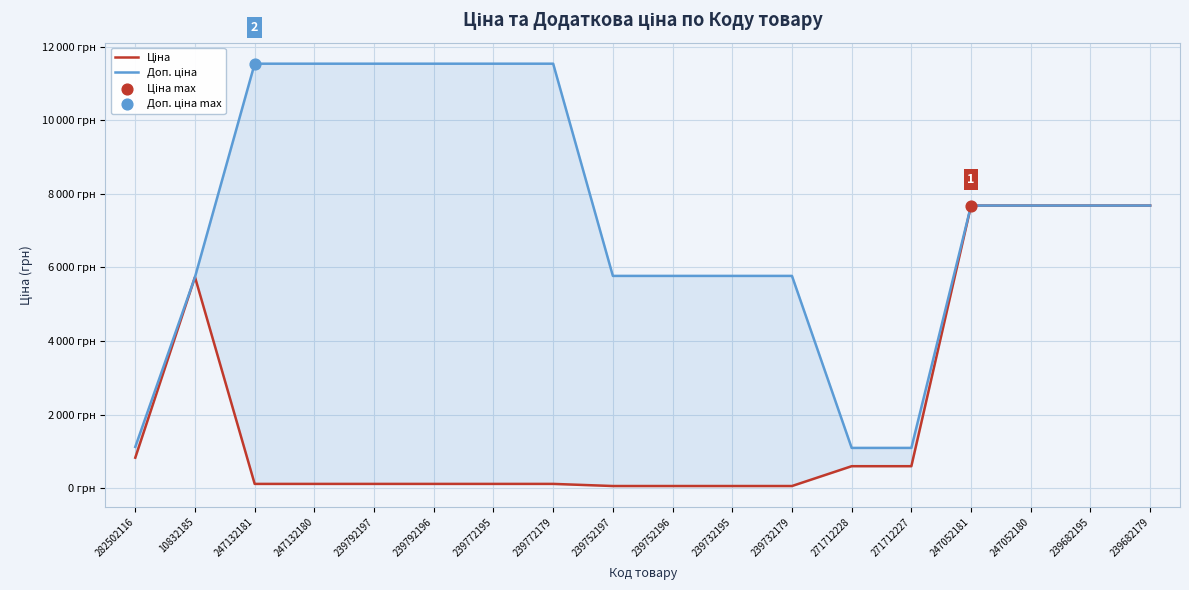

Which series has the largest total across all categories?

Доп. ціна